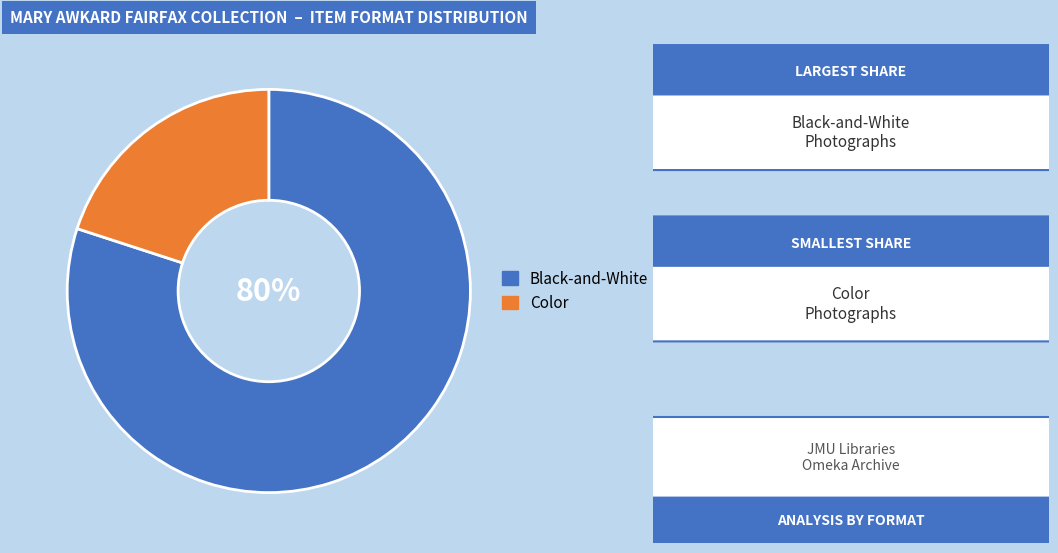

How many slices are in this pie chart?

2